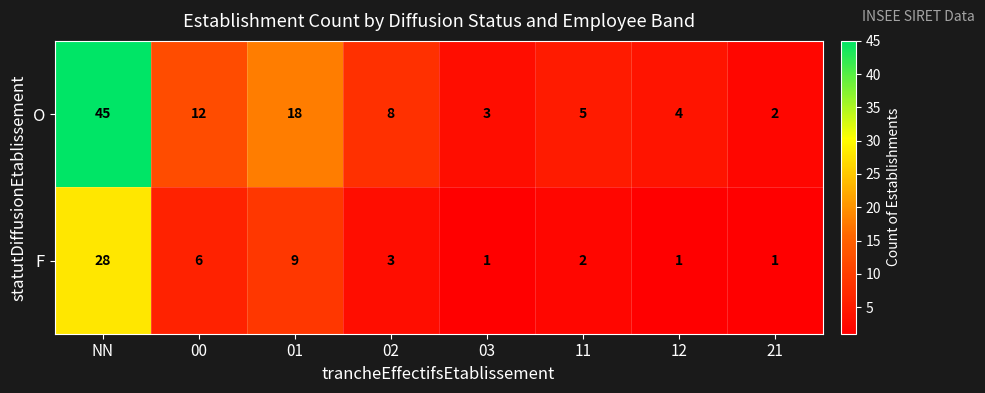

What is the maximum value for O?

45